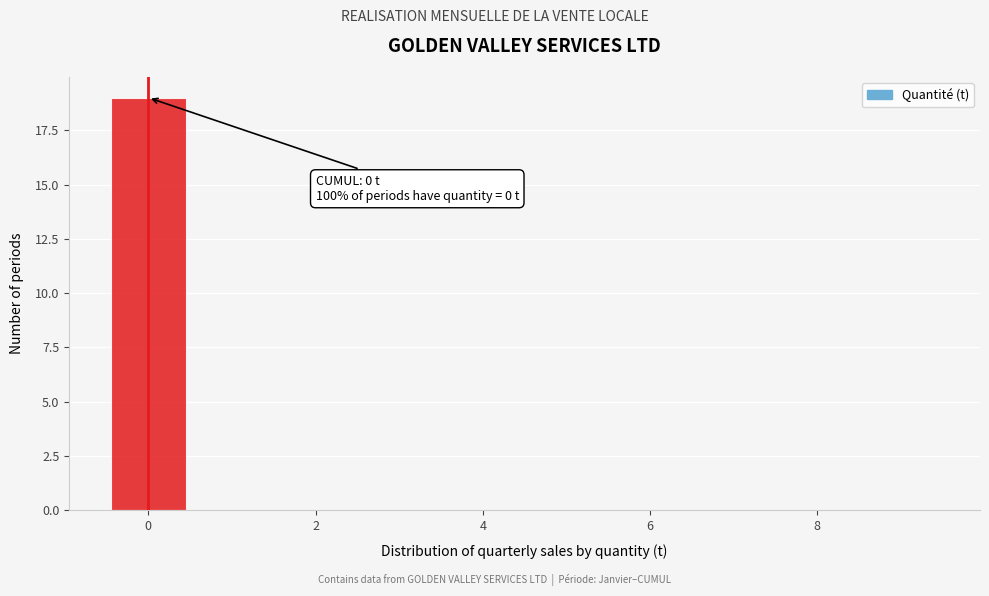

Over which range of the x-axis is the bar tallest?

-0.5 to 0.5